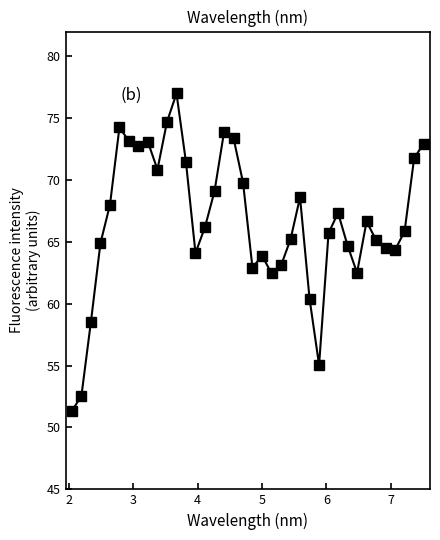

True or false: the data has more than 1 interior local peaks.

True